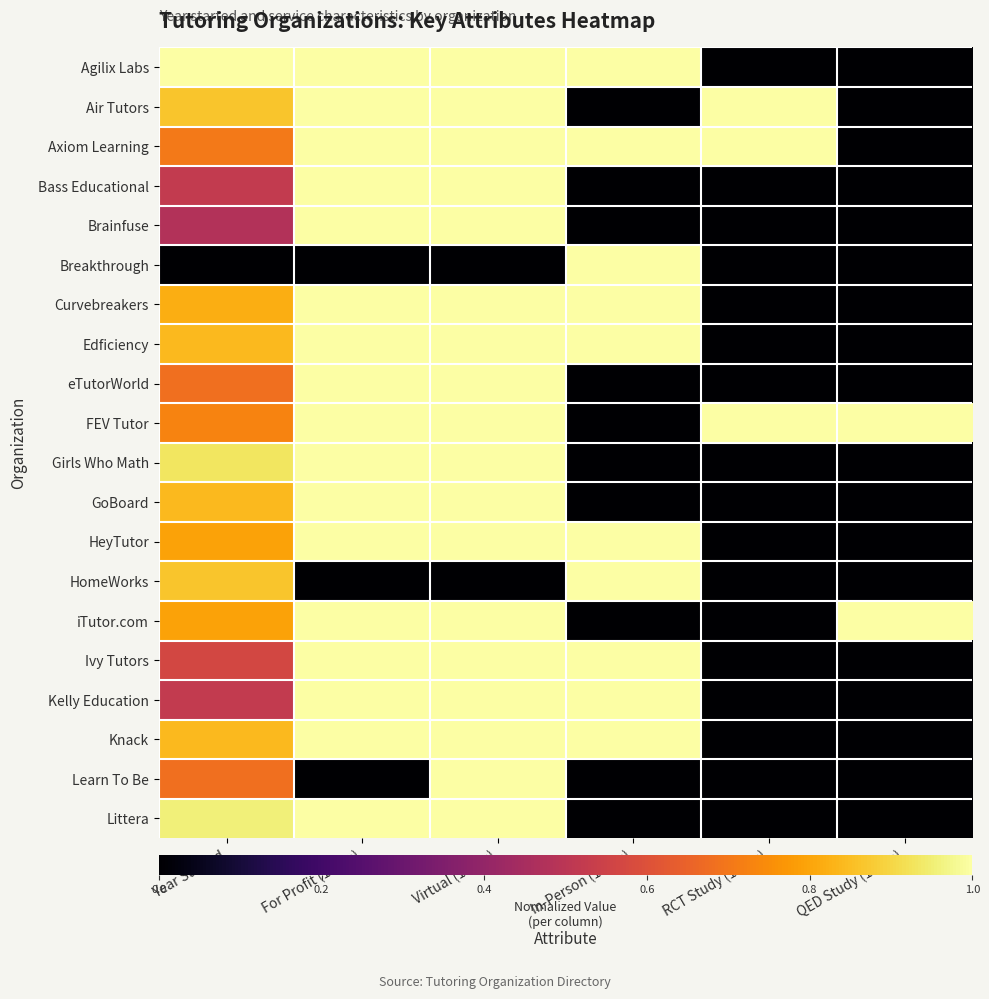

Reading left to right, what are all the values shown in this chart?

Agilix Labs: Year Started=1.0	For Profit (1=yes)=1.0	Virtual (1=yes)=1.0	In-Person (1=yes)=1.0	RCT Study (1=yes)=0.0	QED Study (1=yes)=0.0
Air Tutors: Year Started=0.9	For Profit (1=yes)=1.0	Virtual (1=yes)=1.0	In-Person (1=yes)=0.0	RCT Study (1=yes)=1.0	QED Study (1=yes)=0.0
Axiom Learning: Year Started=0.7	For Profit (1=yes)=1.0	Virtual (1=yes)=1.0	In-Person (1=yes)=1.0	RCT Study (1=yes)=1.0	QED Study (1=yes)=0.0
Bass Educational: Year Started=0.5	For Profit (1=yes)=1.0	Virtual (1=yes)=1.0	In-Person (1=yes)=0.0	RCT Study (1=yes)=0.0	QED Study (1=yes)=0.0
Brainfuse: Year Started=0.5	For Profit (1=yes)=1.0	Virtual (1=yes)=1.0	In-Person (1=yes)=0.0	RCT Study (1=yes)=0.0	QED Study (1=yes)=0.0
Breakthrough: Year Started=0.0	For Profit (1=yes)=0.0	Virtual (1=yes)=0.0	In-Person (1=yes)=1.0	RCT Study (1=yes)=0.0	QED Study (1=yes)=0.0
Curvebreakers: Year Started=0.8	For Profit (1=yes)=1.0	Virtual (1=yes)=1.0	In-Person (1=yes)=1.0	RCT Study (1=yes)=0.0	QED Study (1=yes)=0.0
Edficiency: Year Started=0.8	For Profit (1=yes)=1.0	Virtual (1=yes)=1.0	In-Person (1=yes)=1.0	RCT Study (1=yes)=0.0	QED Study (1=yes)=0.0
eTutorWorld: Year Started=0.7	For Profit (1=yes)=1.0	Virtual (1=yes)=1.0	In-Person (1=yes)=0.0	RCT Study (1=yes)=0.0	QED Study (1=yes)=0.0
FEV Tutor: Year Started=0.7	For Profit (1=yes)=1.0	Virtual (1=yes)=1.0	In-Person (1=yes)=0.0	RCT Study (1=yes)=1.0	QED Study (1=yes)=1.0
Girls Who Math: Year Started=0.9	For Profit (1=yes)=1.0	Virtual (1=yes)=1.0	In-Person (1=yes)=0.0	RCT Study (1=yes)=0.0	QED Study (1=yes)=0.0
GoBoard: Year Started=0.8	For Profit (1=yes)=1.0	Virtual (1=yes)=1.0	In-Person (1=yes)=0.0	RCT Study (1=yes)=0.0	QED Study (1=yes)=0.0
HeyTutor: Year Started=0.8	For Profit (1=yes)=1.0	Virtual (1=yes)=1.0	In-Person (1=yes)=1.0	RCT Study (1=yes)=0.0	QED Study (1=yes)=0.0
HomeWorks: Year Started=0.9	For Profit (1=yes)=0.0	Virtual (1=yes)=0.0	In-Person (1=yes)=1.0	RCT Study (1=yes)=0.0	QED Study (1=yes)=0.0
iTutor.com: Year Started=0.8	For Profit (1=yes)=1.0	Virtual (1=yes)=1.0	In-Person (1=yes)=0.0	RCT Study (1=yes)=0.0	QED Study (1=yes)=1.0
Ivy Tutors: Year Started=0.6	For Profit (1=yes)=1.0	Virtual (1=yes)=1.0	In-Person (1=yes)=1.0	RCT Study (1=yes)=0.0	QED Study (1=yes)=0.0
Kelly Education: Year Started=0.5	For Profit (1=yes)=1.0	Virtual (1=yes)=1.0	In-Person (1=yes)=1.0	RCT Study (1=yes)=0.0	QED Study (1=yes)=0.0
Knack: Year Started=0.8	For Profit (1=yes)=1.0	Virtual (1=yes)=1.0	In-Person (1=yes)=1.0	RCT Study (1=yes)=0.0	QED Study (1=yes)=0.0
Learn To Be: Year Started=0.7	For Profit (1=yes)=0.0	Virtual (1=yes)=1.0	In-Person (1=yes)=0.0	RCT Study (1=yes)=0.0	QED Study (1=yes)=0.0
Littera: Year Started=1.0	For Profit (1=yes)=1.0	Virtual (1=yes)=1.0	In-Person (1=yes)=0.0	RCT Study (1=yes)=0.0	QED Study (1=yes)=0.0